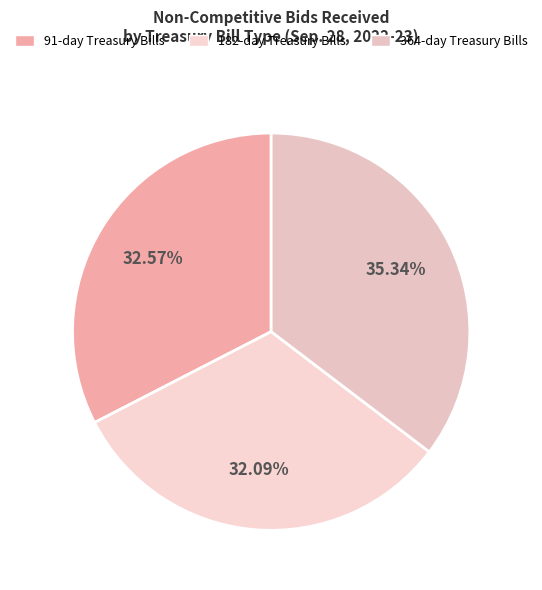

Is there a majority slice in this chart?

No